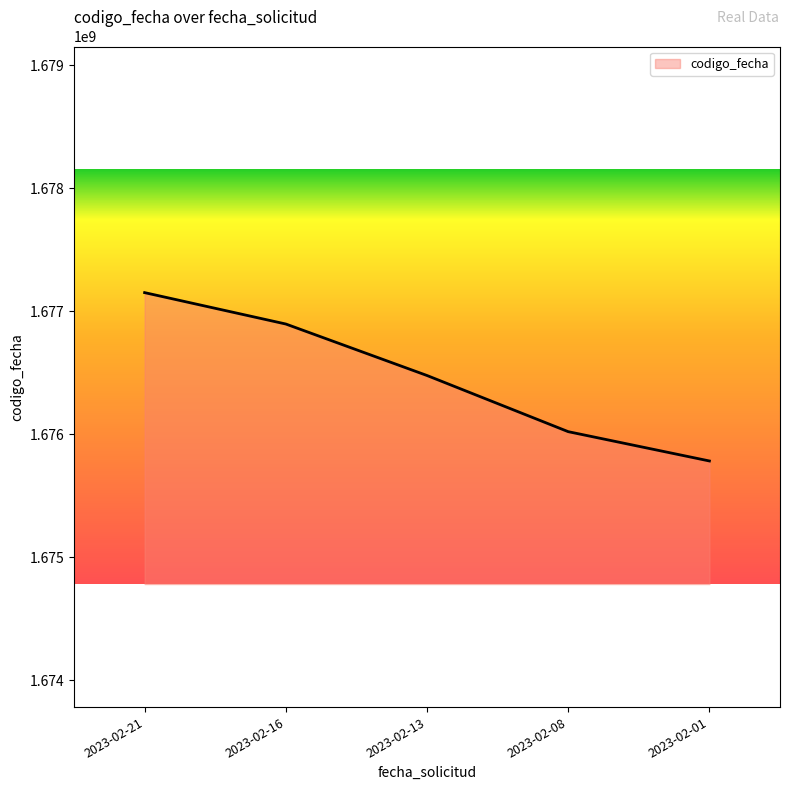

List the labels in order of value, largest first.

2023-02-21, 2023-02-16, 2023-02-13, 2023-02-08, 2023-02-01